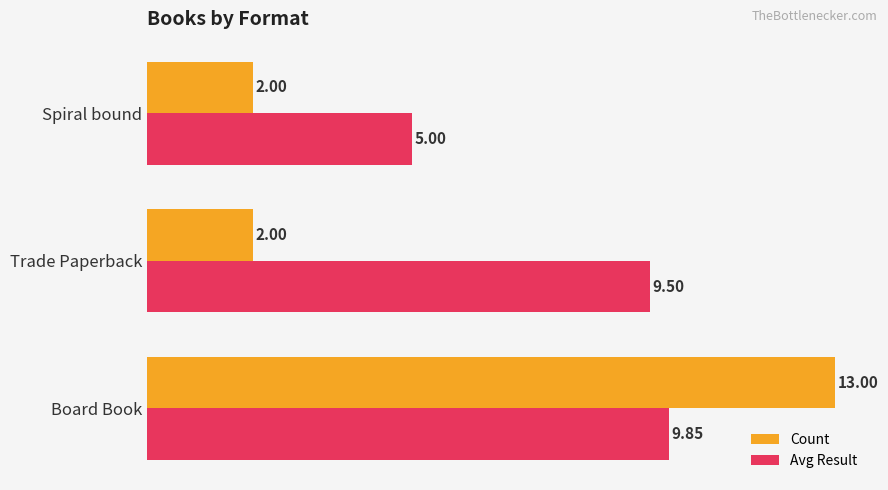

Which series has the largest total across all categories?

Avg Result